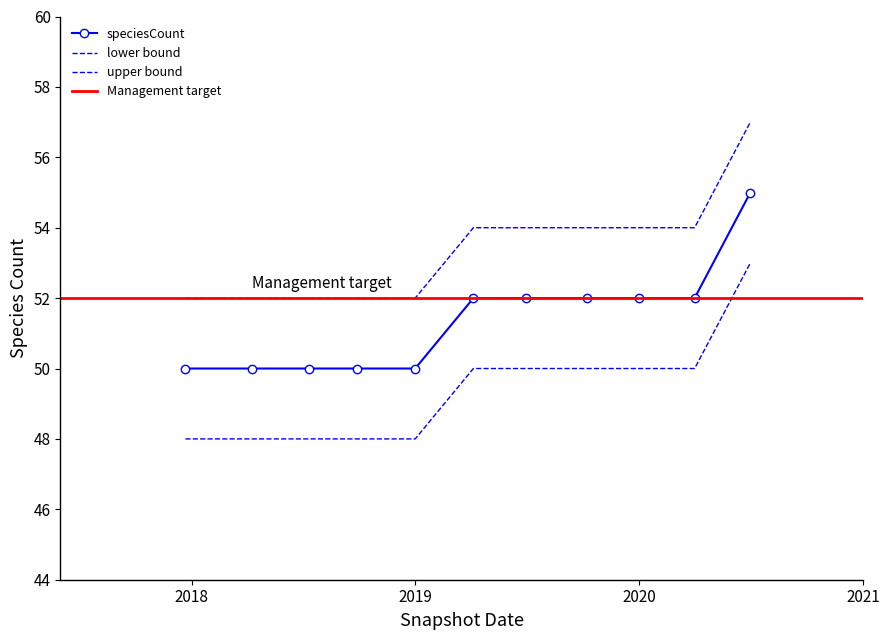

Which category has the highest value across all series?

2020-07-01